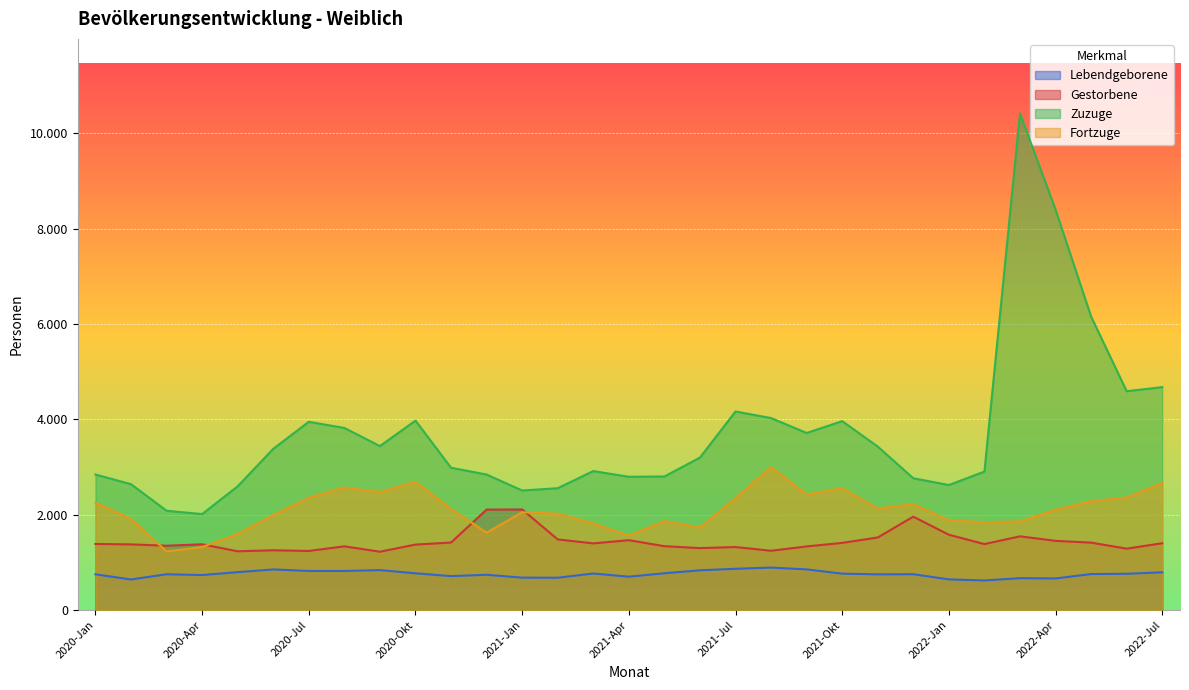

True or false: Lebendgeborene and Fortzuge intersect in this chart.

False